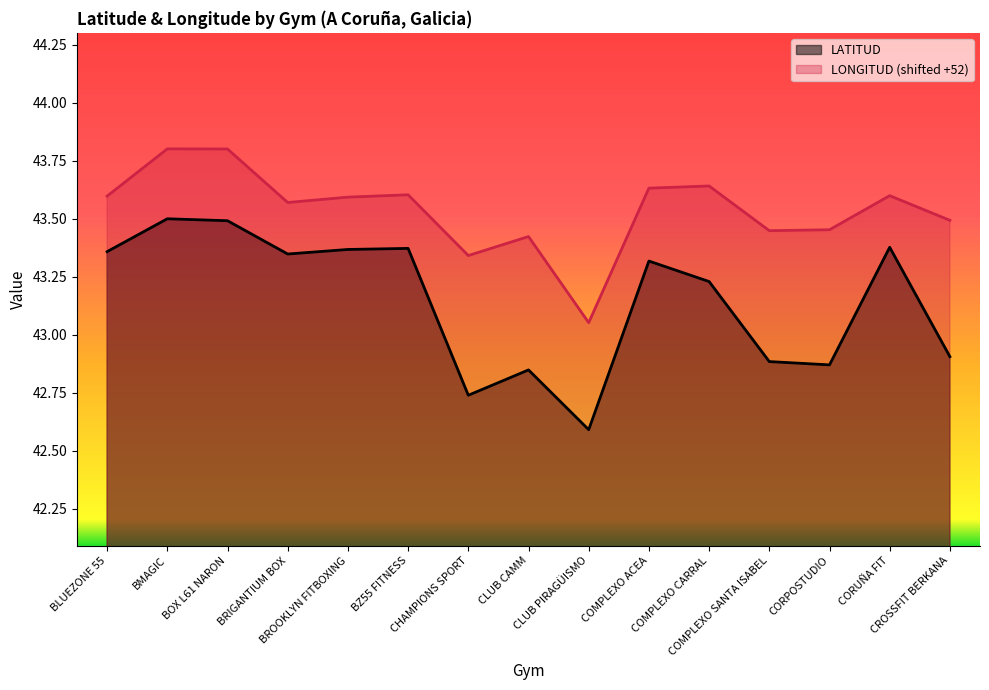

What is the label of the 3rd point from the left?

BOX L61 NARON